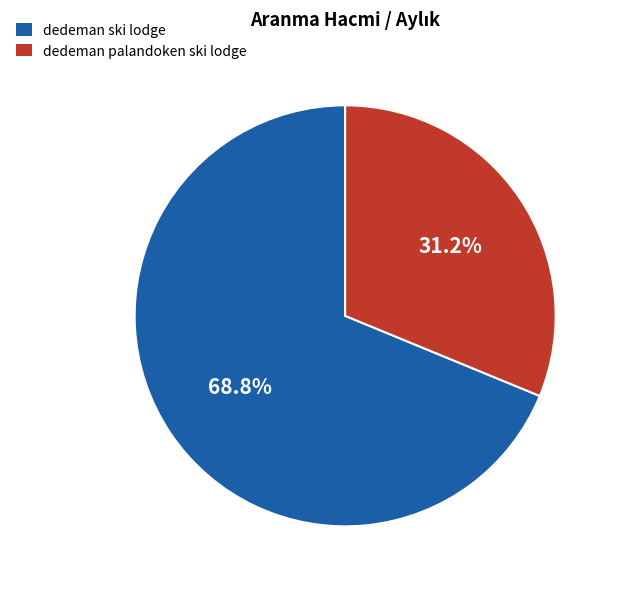

Between dedeman palandoken ski lodge and dedeman ski lodge, which is larger?

dedeman ski lodge